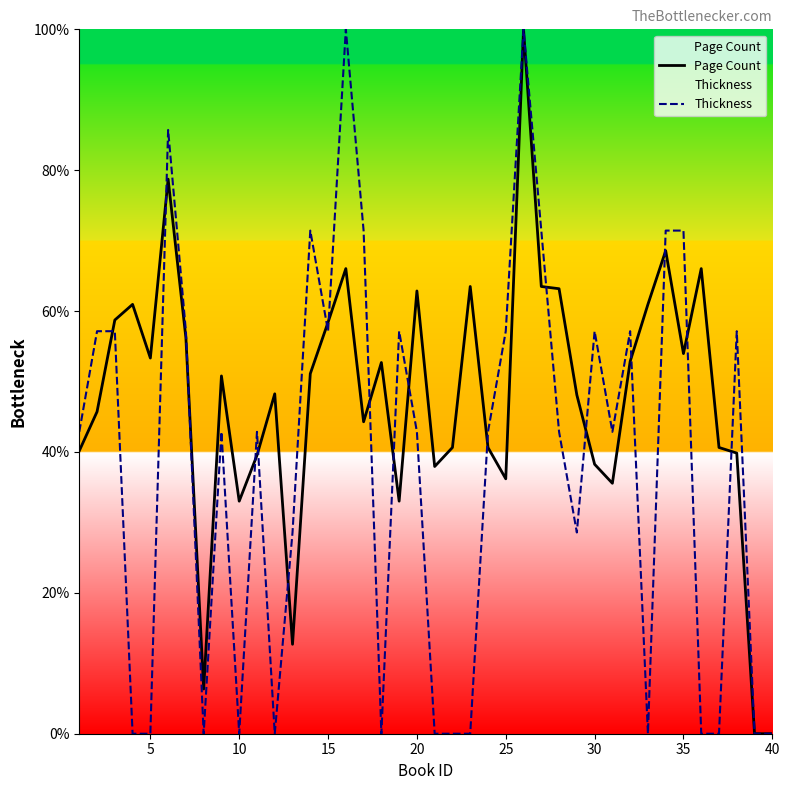

What is the difference between the highest and lowest values at 20?

20.0